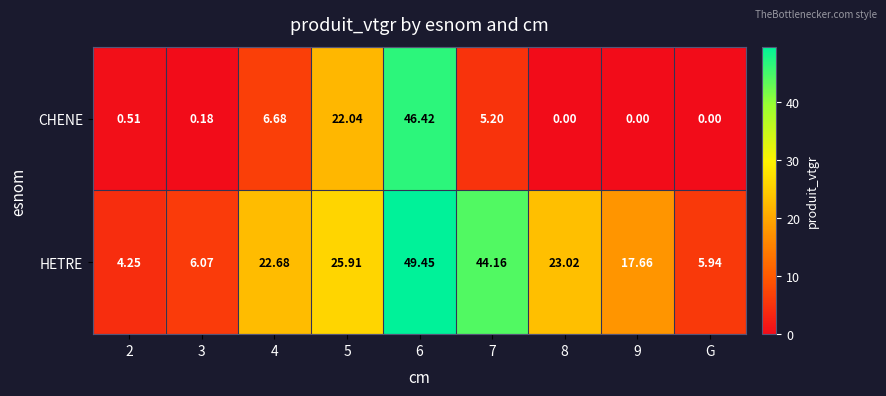

What is the spread (max minus min) of values at 9?

17.7